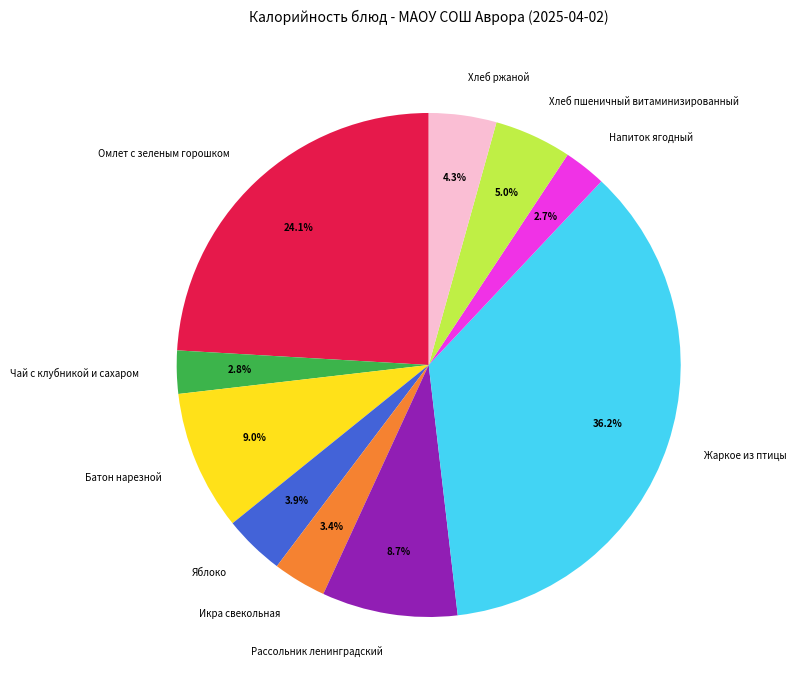

What percentage is the Рассольник ленинградский slice, to the nearest percent?

9%